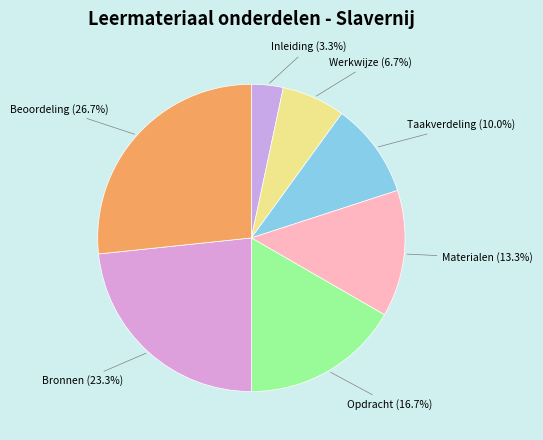

Is there any slice that represents more than half of the pie?

No